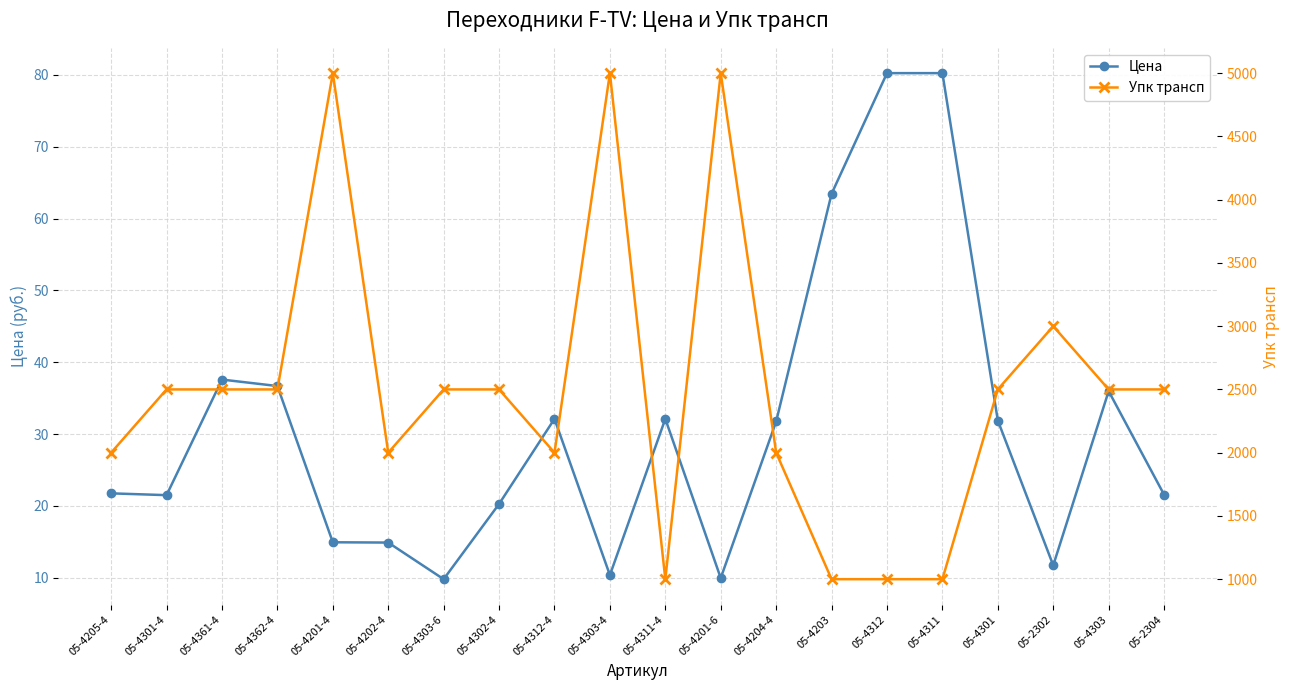

Which series changed the most between 05-4302-4 and 05-4201-6?

Упк трансп